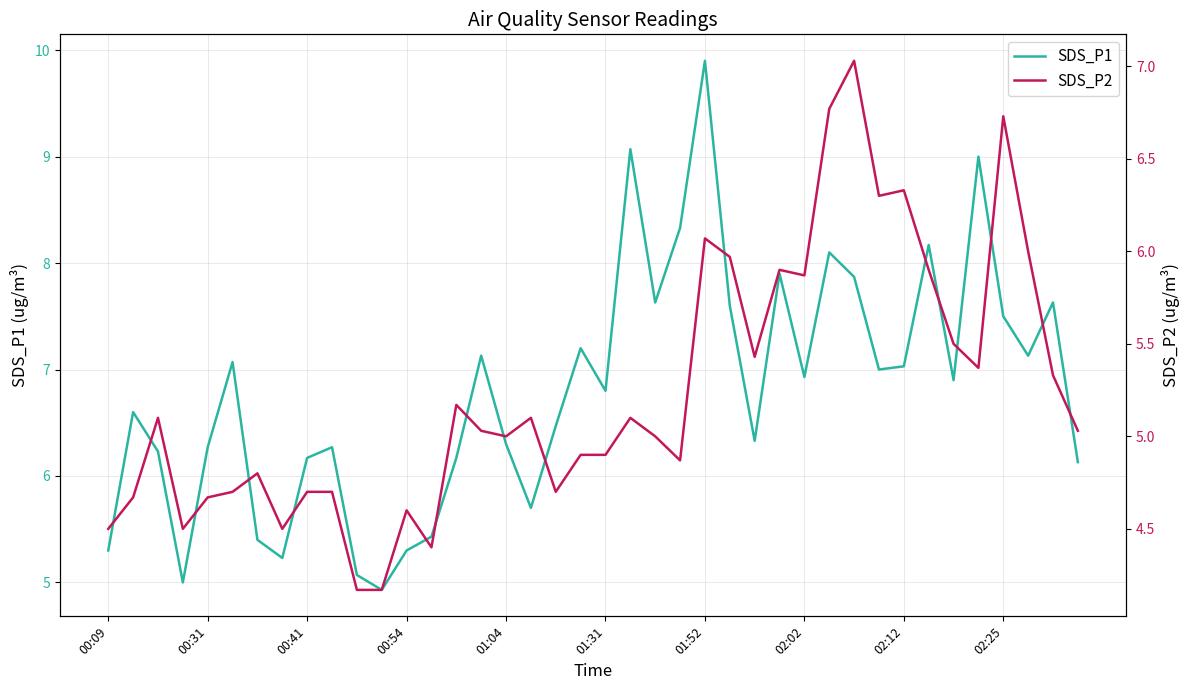

List the series in order of their peak value, lowest first.

SDS_P2, SDS_P1